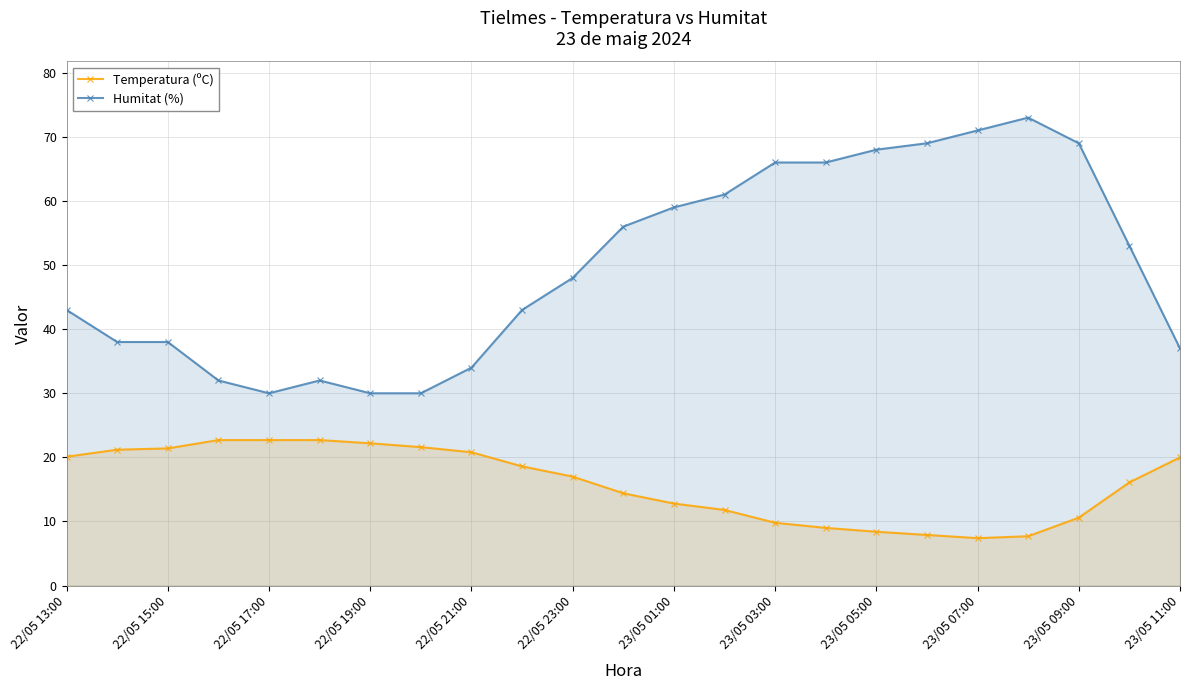

True or false: Humitat (%) has more than 0 interior local peaks.

True